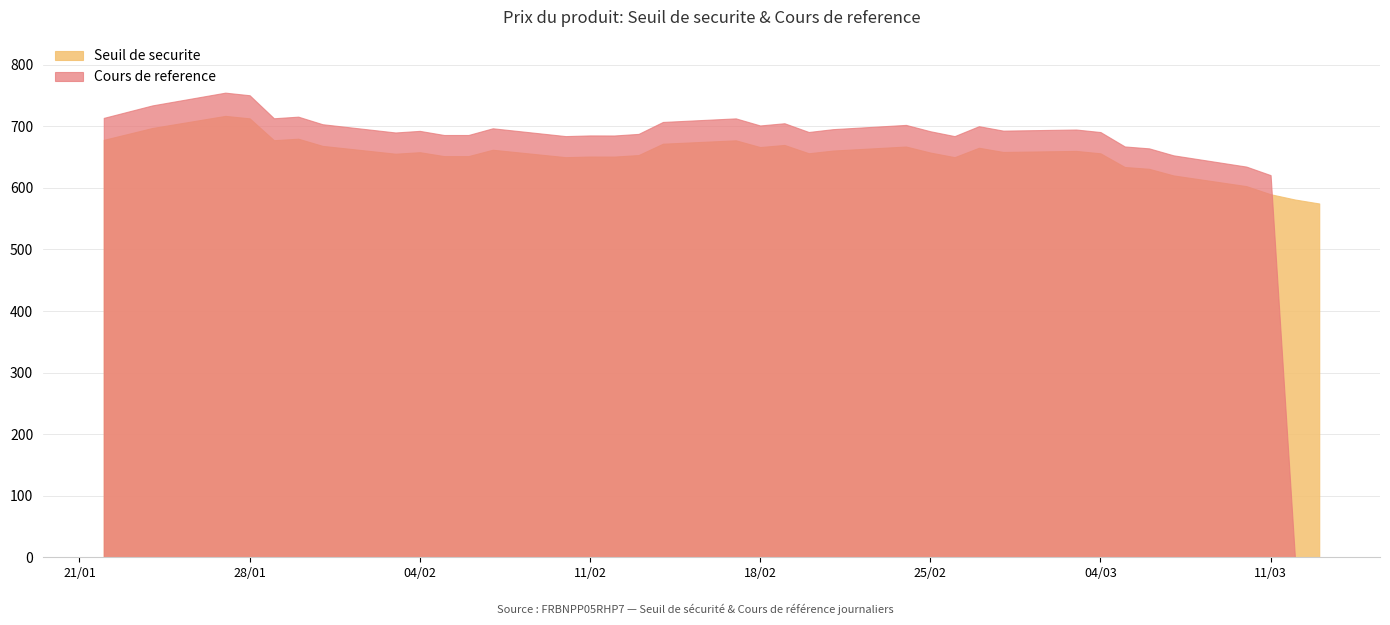

How many intersections are there between Cours de reference and Seuil de securite?

1